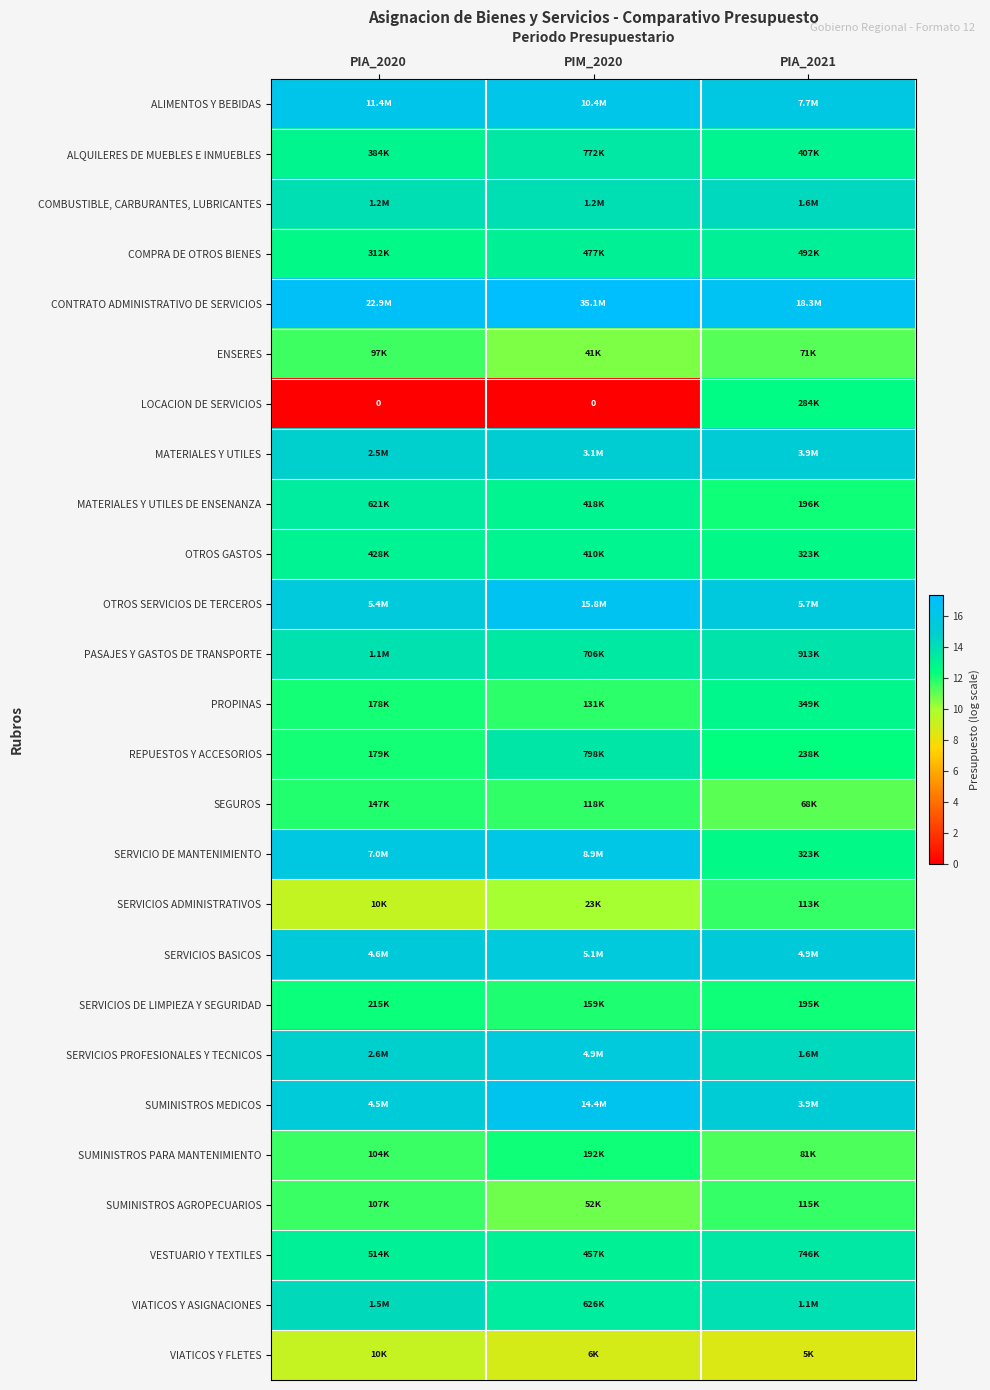

What is the difference between the highest and lowest values at PIA_2020?

16.9